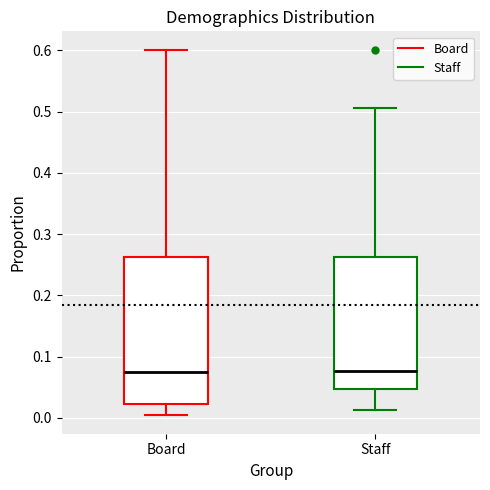

Where is the lower edge of the box for Staff on the y-axis? The values are not printed on the chart, so give them approximately, as read against the axis.

0.05